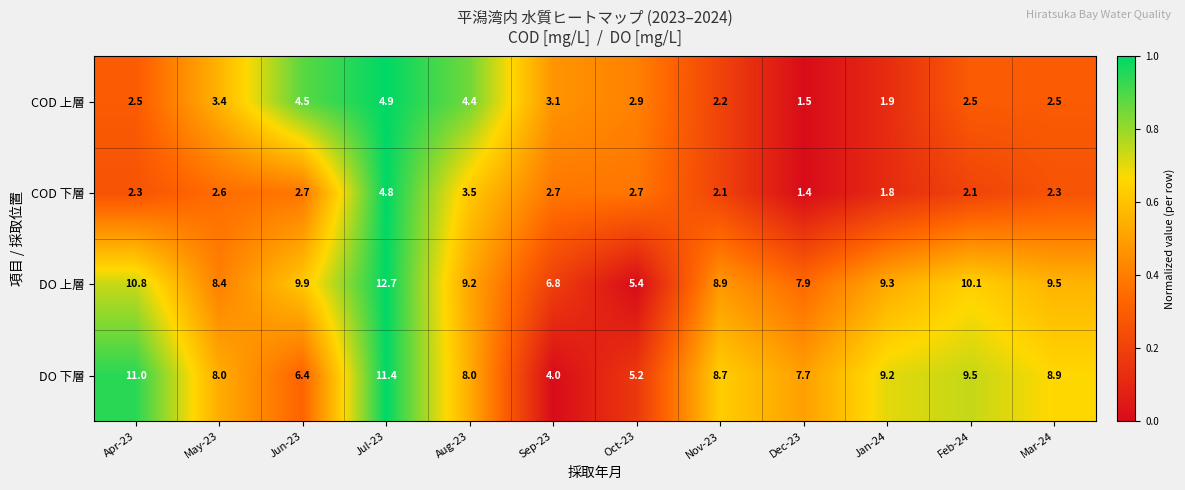

At how many categories does at least one series exceed 4?

12